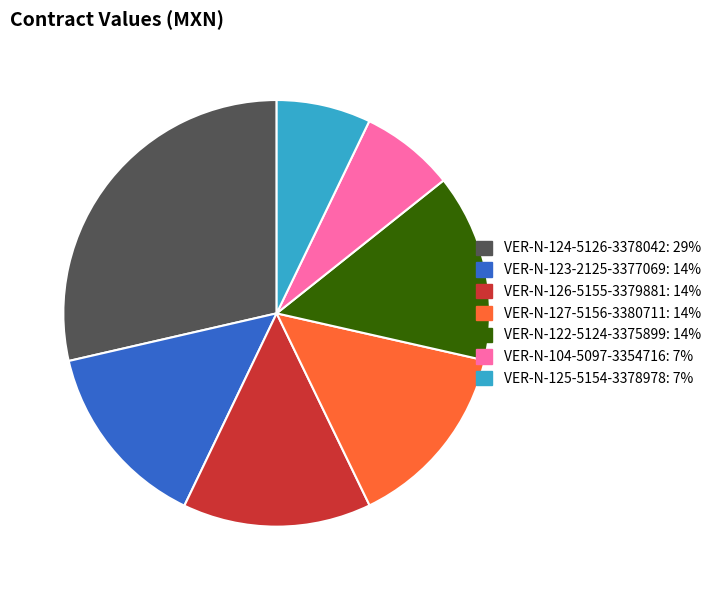

How many slices are in this pie chart?

7